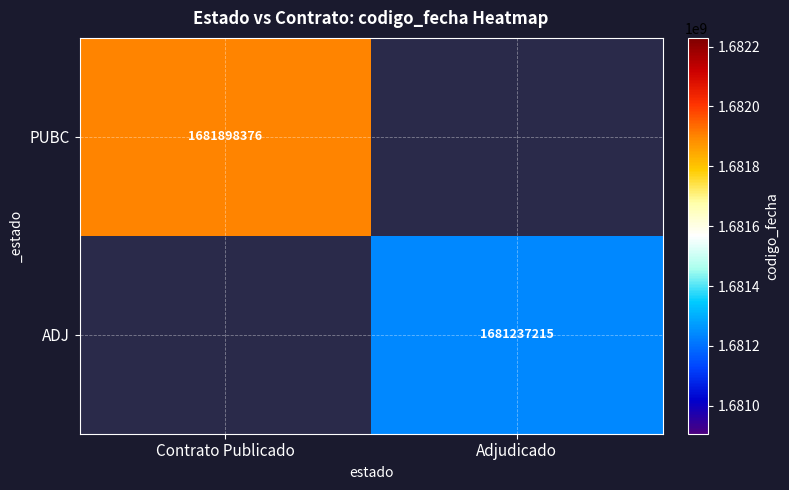

How many categories are shown in the chart?

2